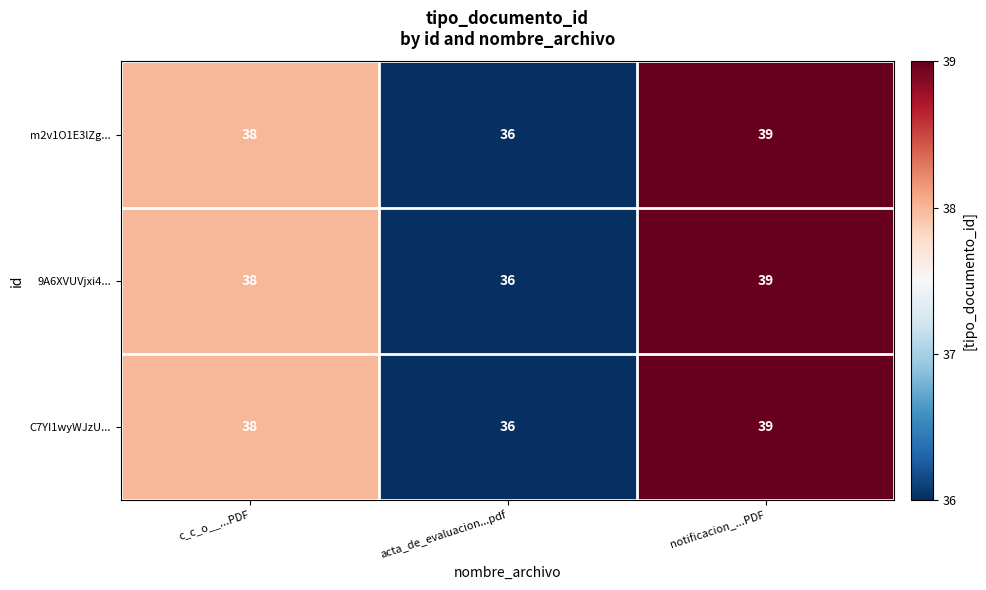

Read the m2v1O1E3lZg... value at acta_de_evaluacion...pdf.

36